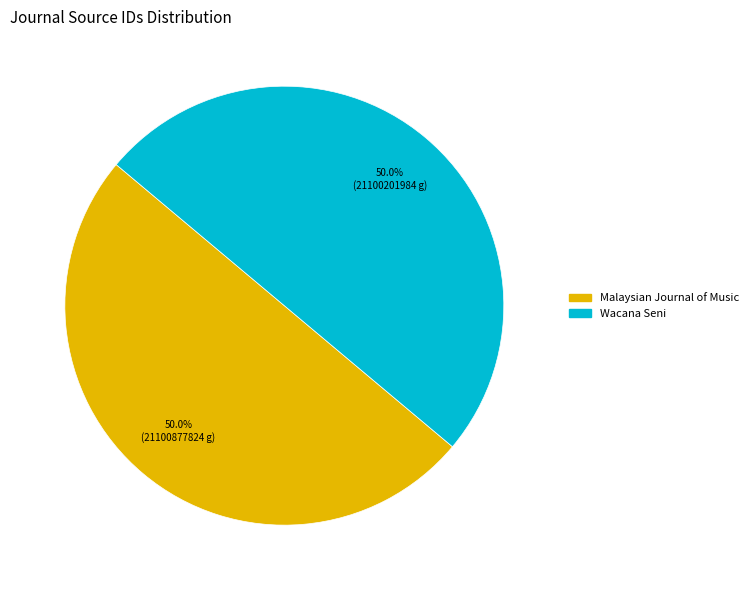

How many segments does this pie chart have?

2